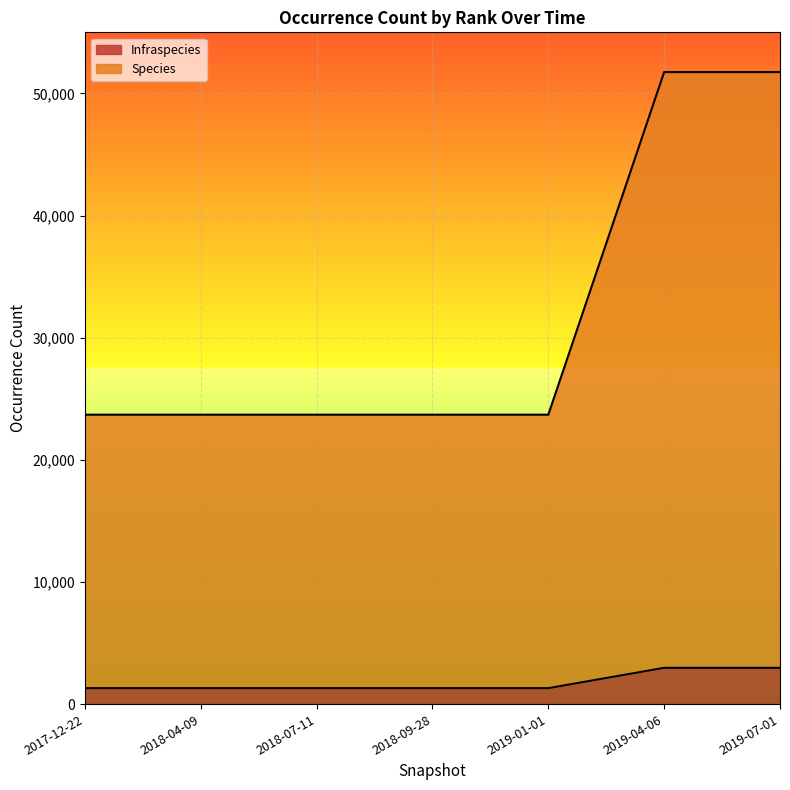

Where is the first local minimum for Species?

2019-01-01